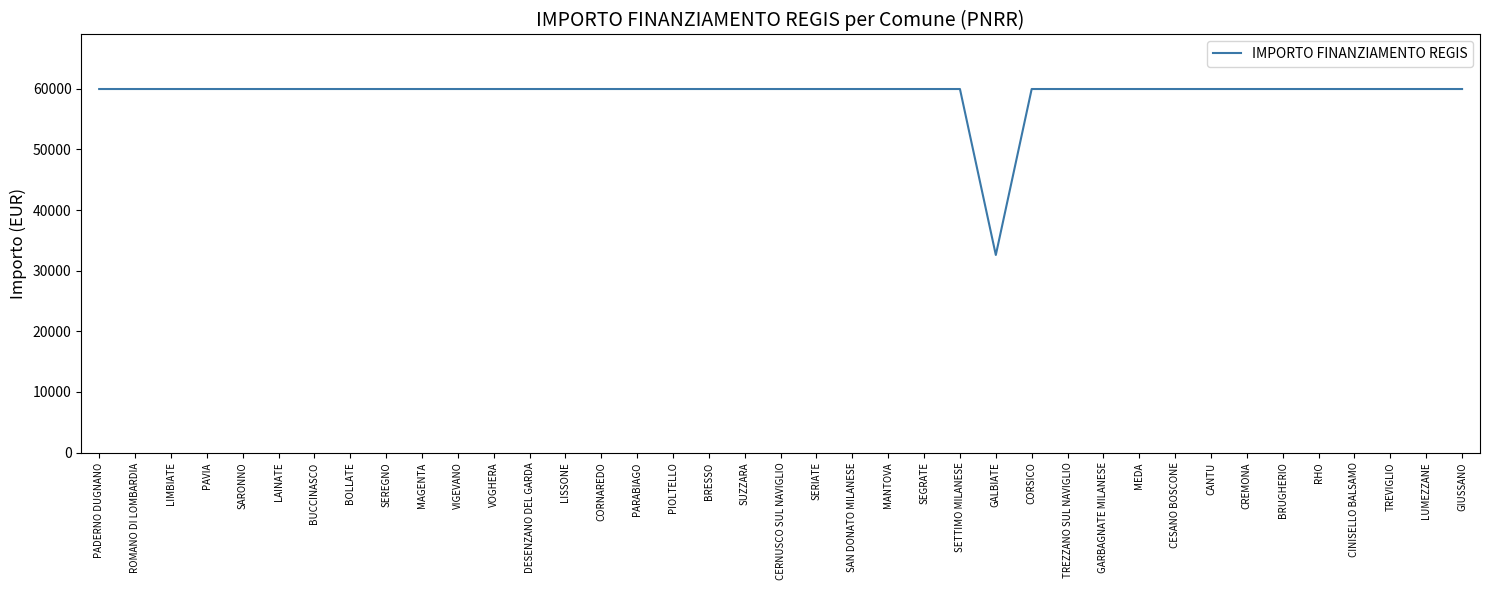

Reading left to right, list all the values displayed in this chart.

59966	59966	59966	59966	59966	59966	59966	59966	59966	59966	59966	59966	59966	59966	59966	59966	59966	59966	59966	59966	59966	59966	59966	59966	59966	32589	59966	59966	59966	59966	59966	59966	59966	59966	59966	59966	59966	59966	59966